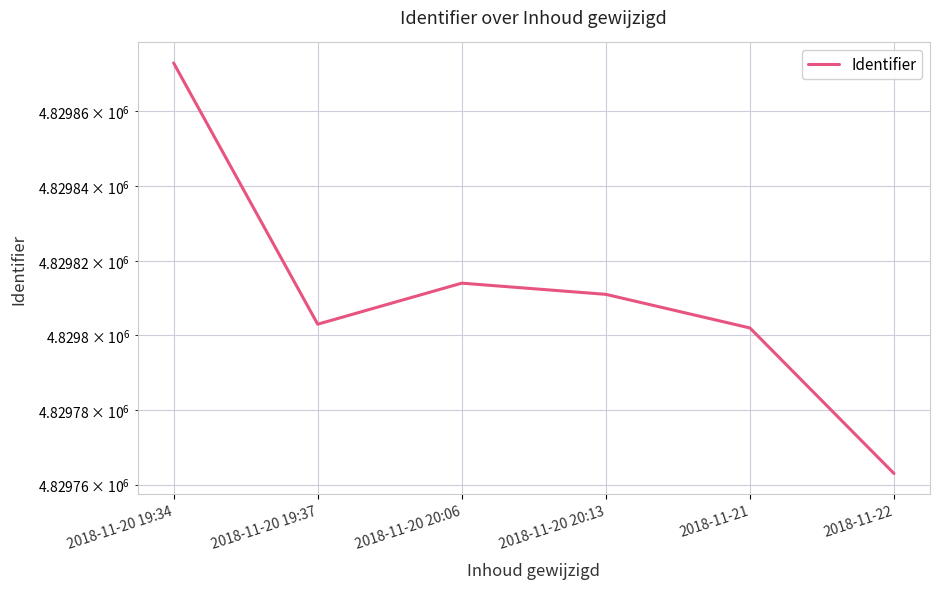

Reading left to right, list all the values displayed in this chart.

2018-11-20 19:34=4829873	2018-11-20 19:37=4829803	2018-11-20 20:06=4829814	2018-11-20 20:13=4829811	2018-11-21=4829802	2018-11-22=4829763